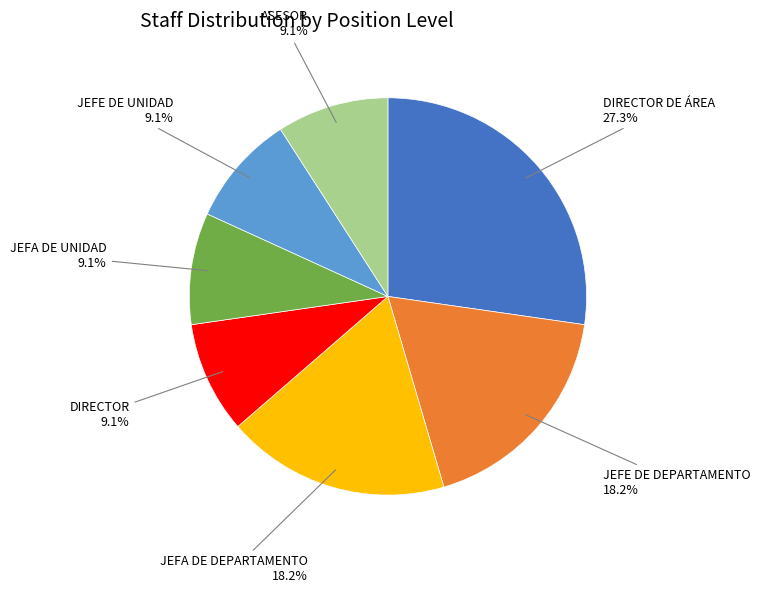

Is there a majority slice in this chart?

No